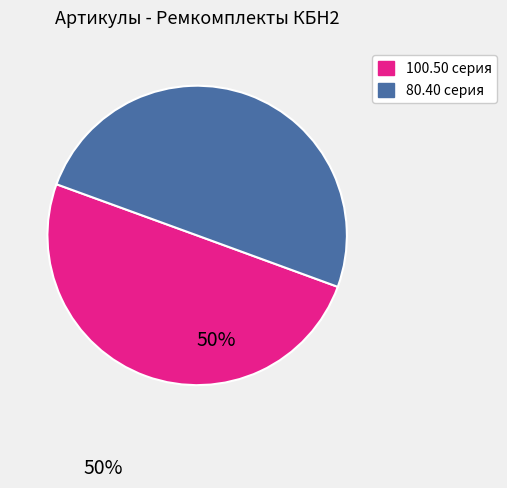

How many slices are in this pie chart?

2